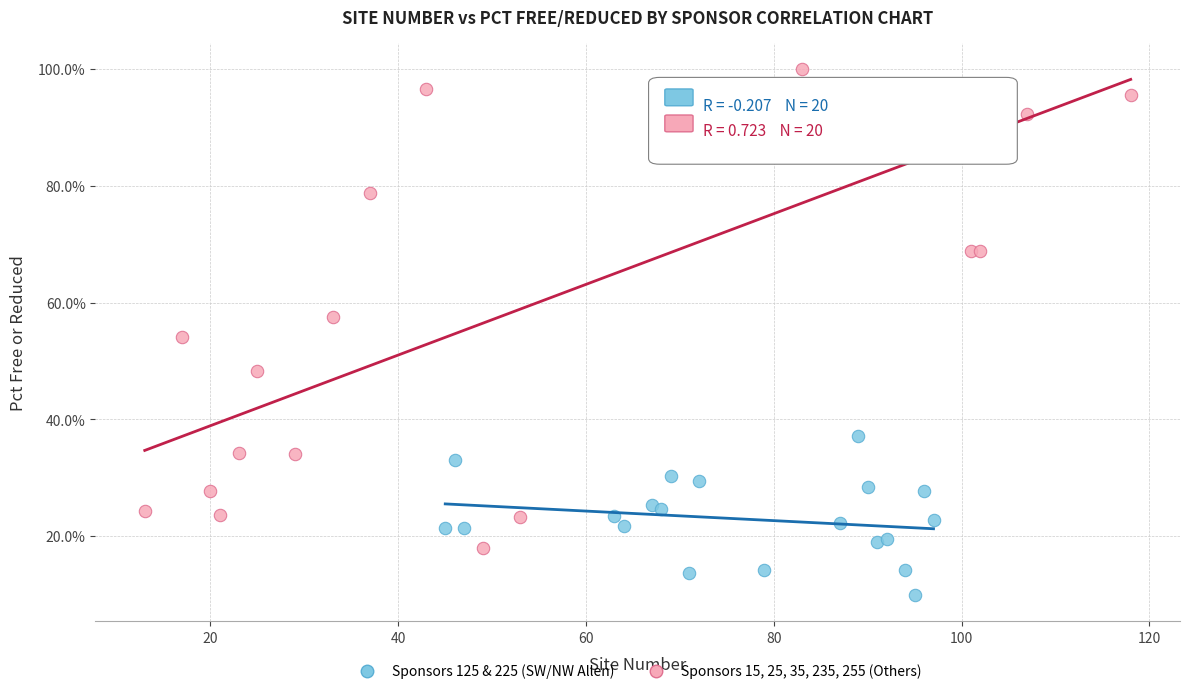

Which series has the widest spread of Y values?

Sponsors 15, 25, 35, 235, 255 (Others)